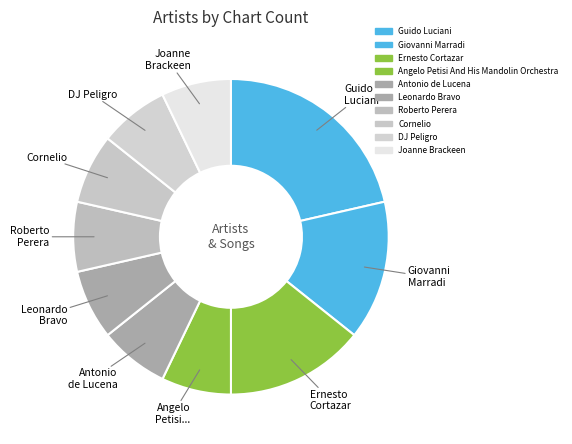

To the nearest percent, what is the combined percentage of Angelo Petisi And His Mandolin Orchestra and Joanne Brackeen?

14%